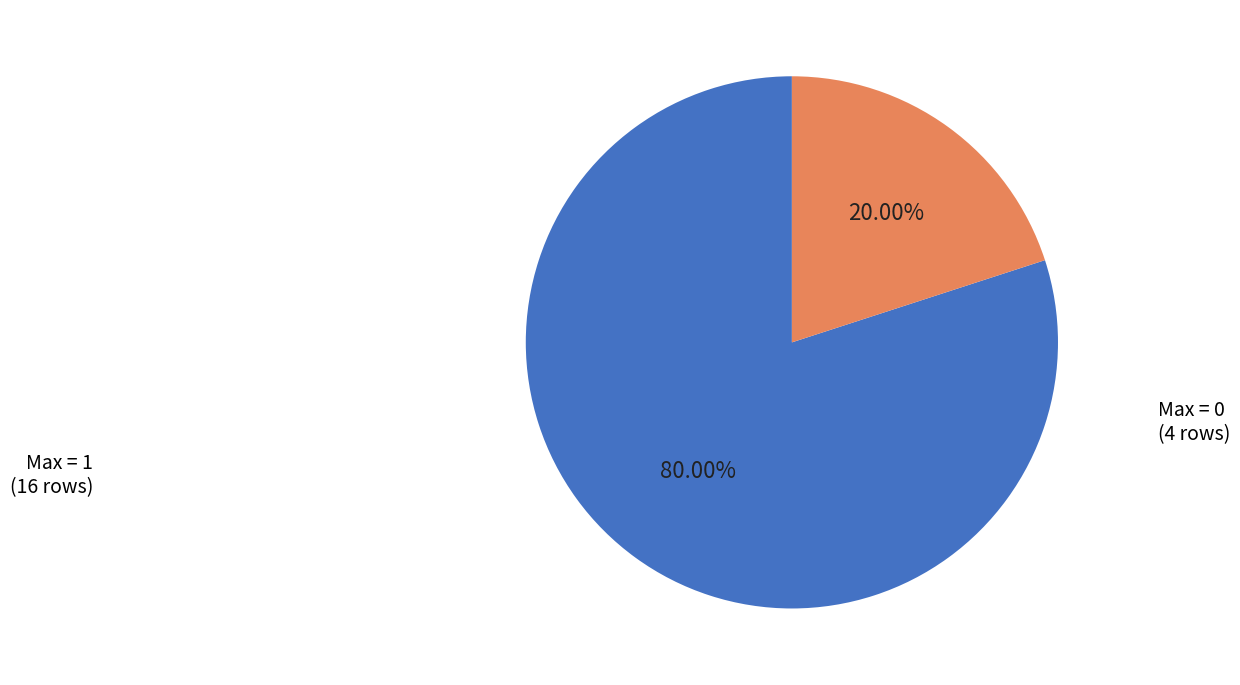

Is there any slice that represents more than half of the pie?

Yes